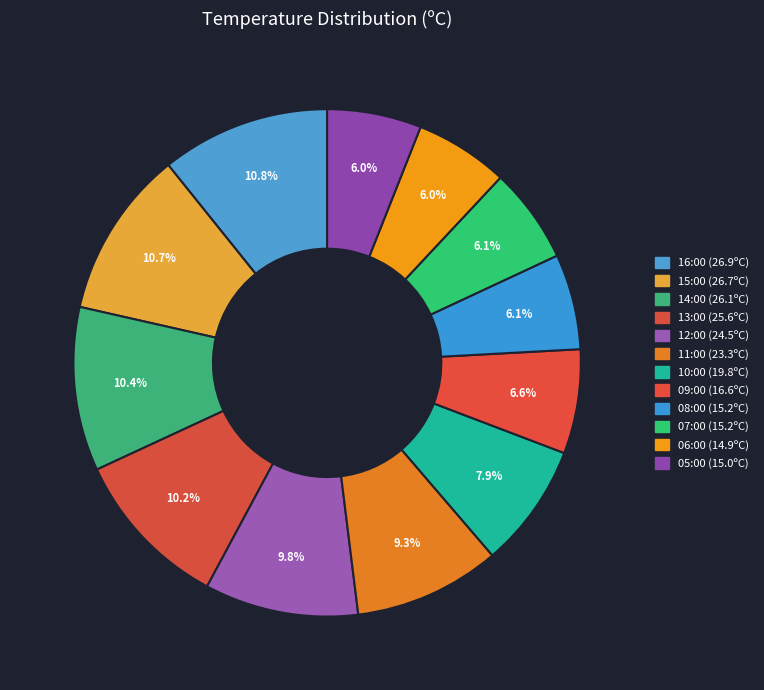

What percentage do 10:00 and 05:00 together represent?

13.9%